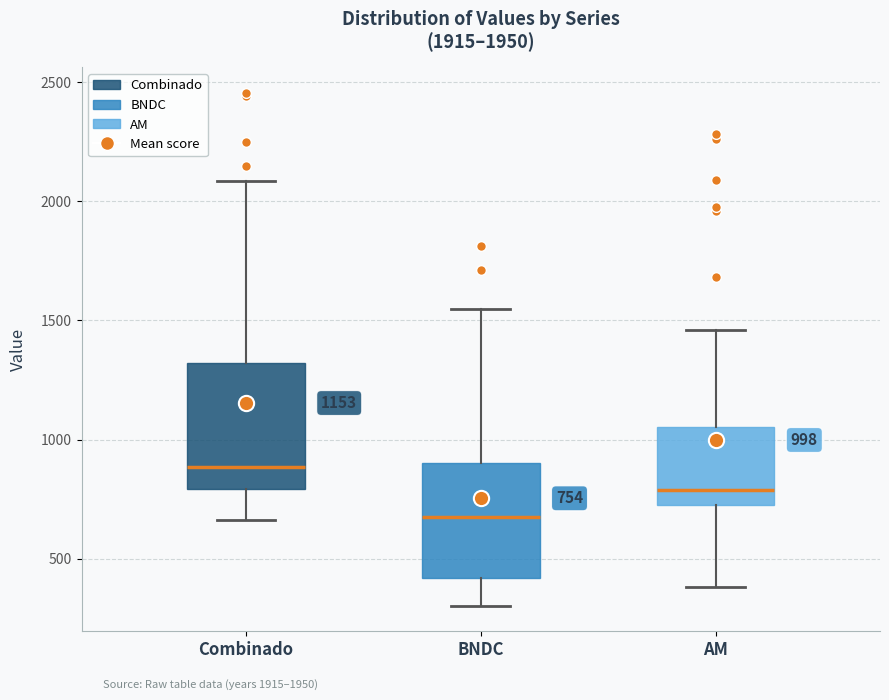

Which box's median line is the lowest?

BNDC